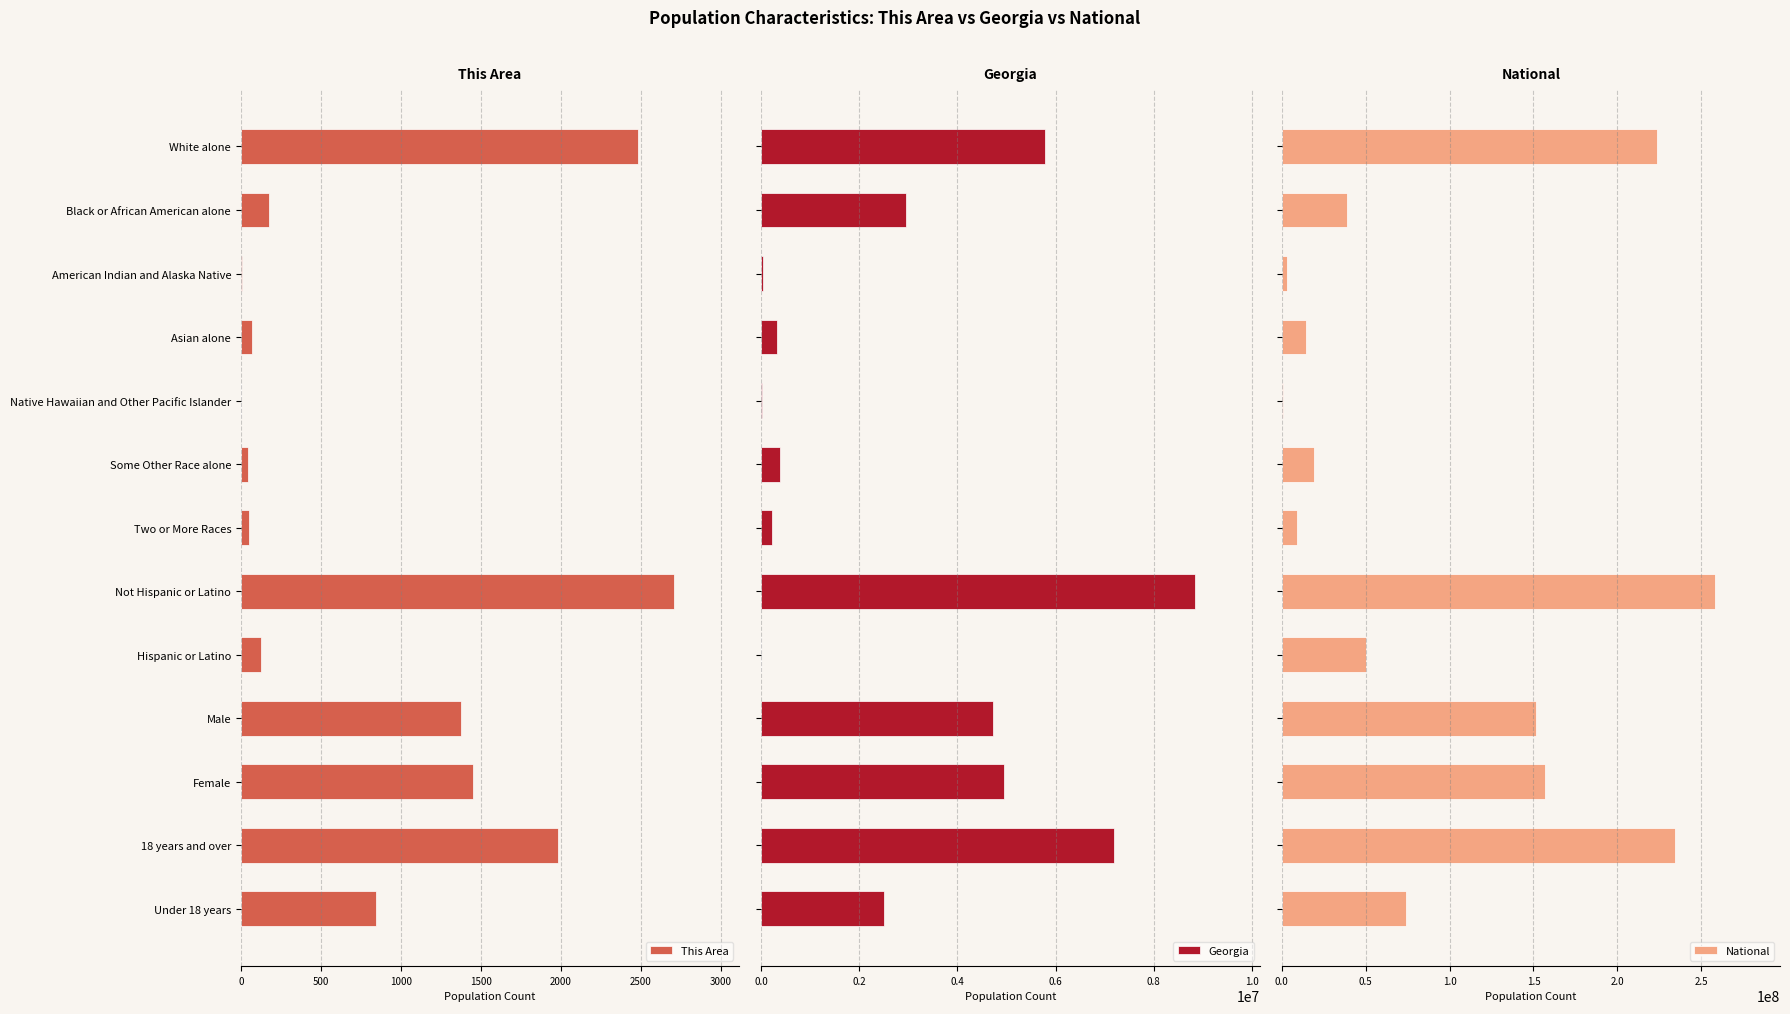

What is the sum of all Georgia values?

37897612